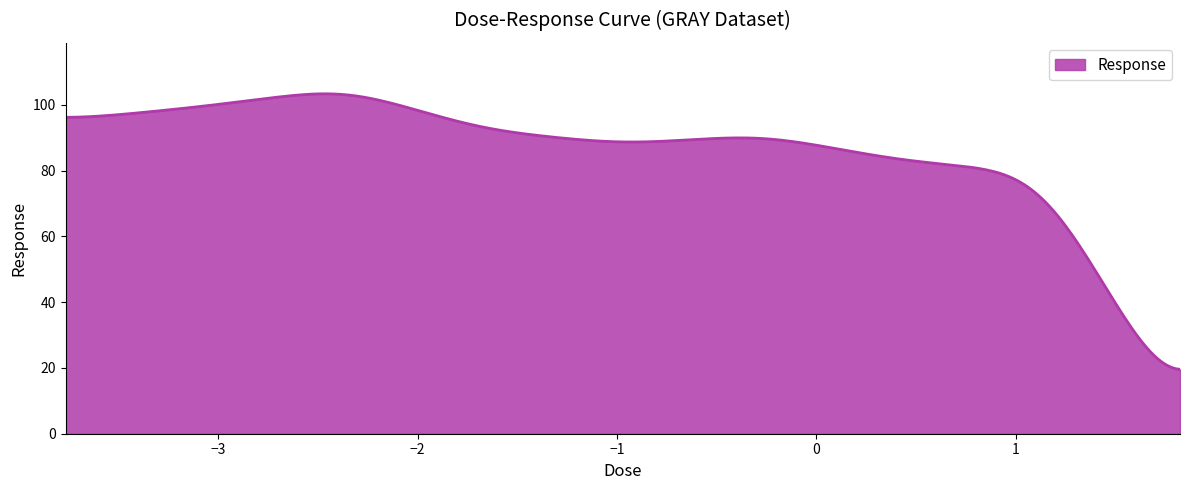

What is the maximum value shown in the chart?

103.3